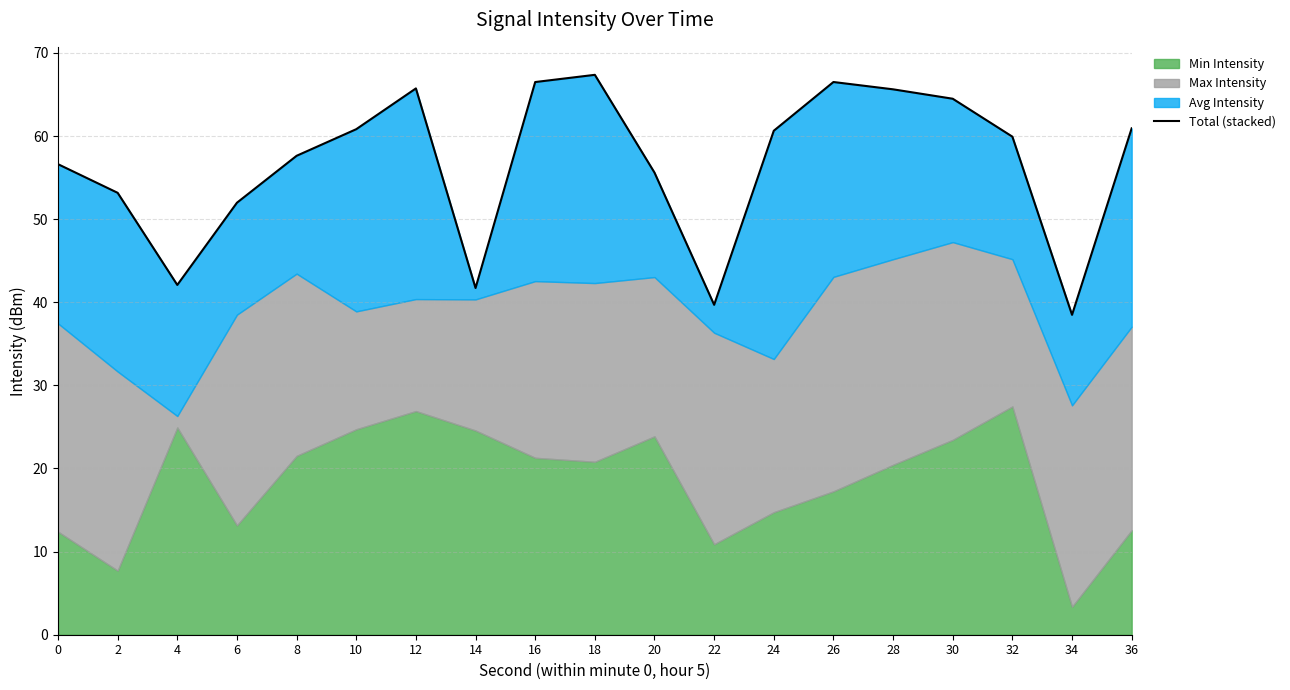

At which category does the data reach its first local peak?

12